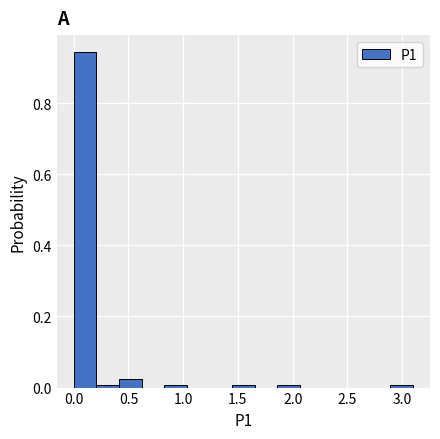

Reading left to right, transcribe this chart: for each bar, give the range it covers on the x-axis and its height. Neither the bar edges nor the heights are printed on the chart, so give them approximately, as read against the axes.

0.00 to 0.20: 0.94
0.20 to 0.40: under 0.02
0.40 to 0.60: 0.02
0.60 to 0.85: 0
0.85 to 1.05: under 0.02
1.05 to 1.25: 0
1.25 to 1.45: 0
1.45 to 1.65: under 0.02
1.65 to 1.85: 0
1.85 to 2.05: under 0.02
2.05 to 2.25: 0
2.25 to 2.50: 0
2.50 to 2.70: 0
2.70 to 2.90: 0
2.90 to 3.10: under 0.02